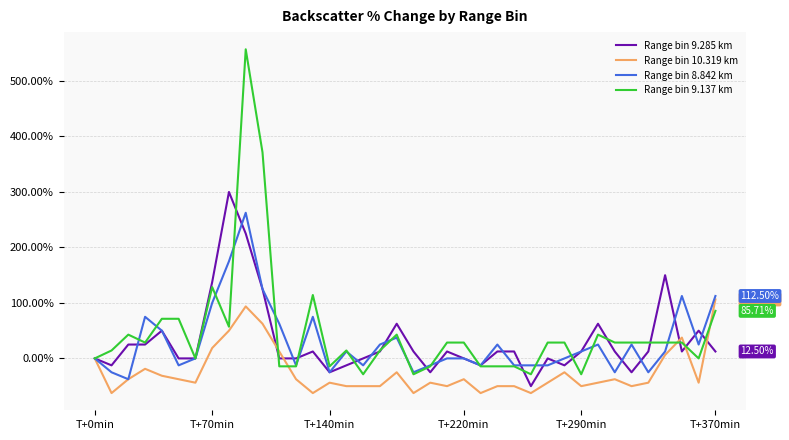

Rank the series by their maximum value, from highest to lowest.

Range bin 9.137 km, Range bin 9.285 km, Range bin 8.842 km, Range bin 10.319 km